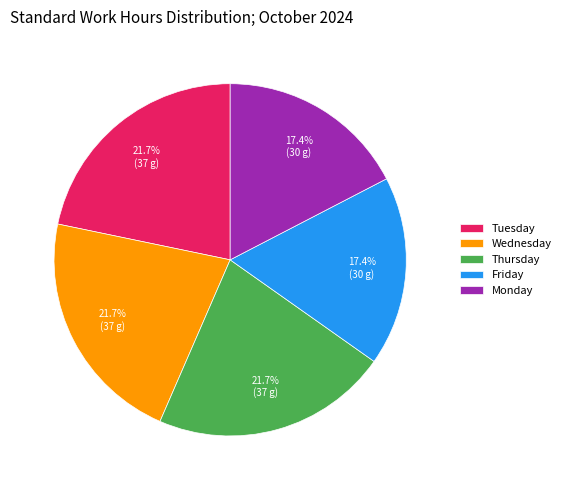

Does any single category account for the majority?

No